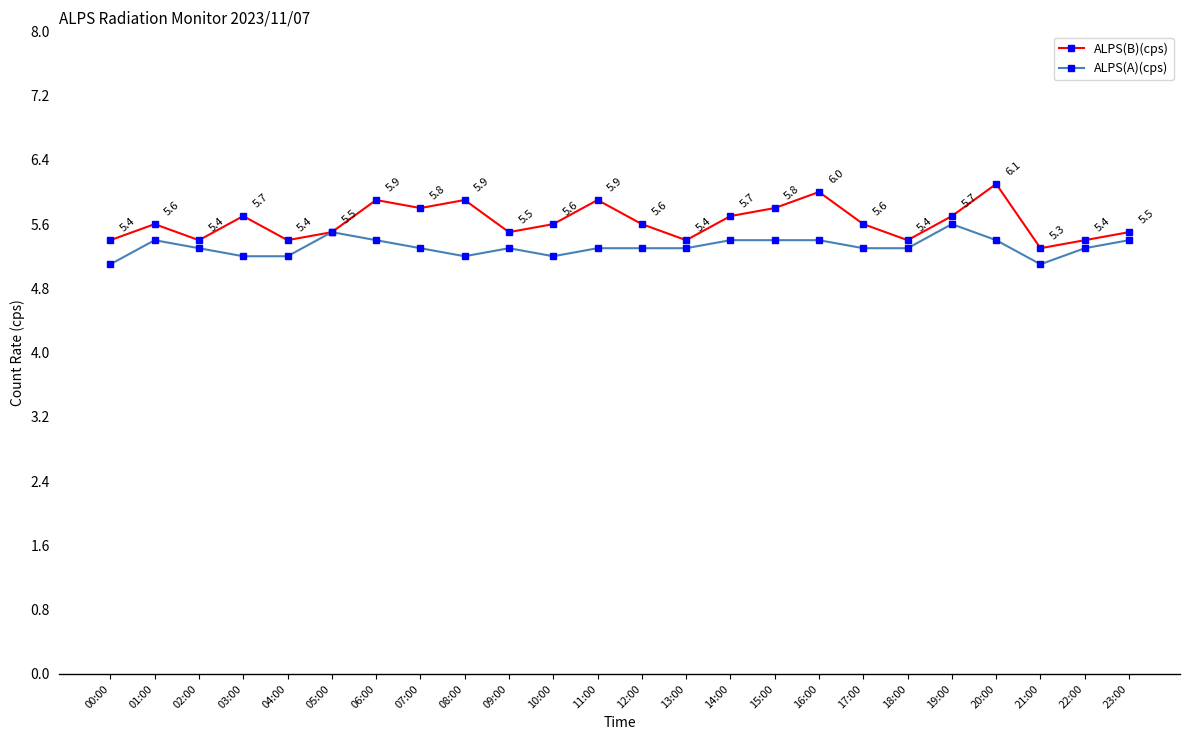

At which category is the sum across all series the highest?

20:00